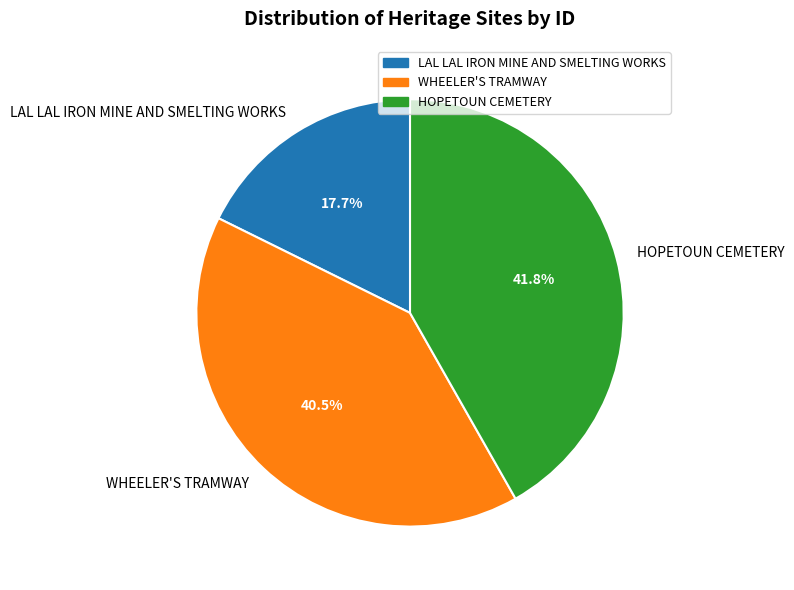

Rank the categories by value from highest to lowest.

HOPETOUN CEMETERY, WHEELER'S TRAMWAY, LAL LAL IRON MINE AND SMELTING WORKS